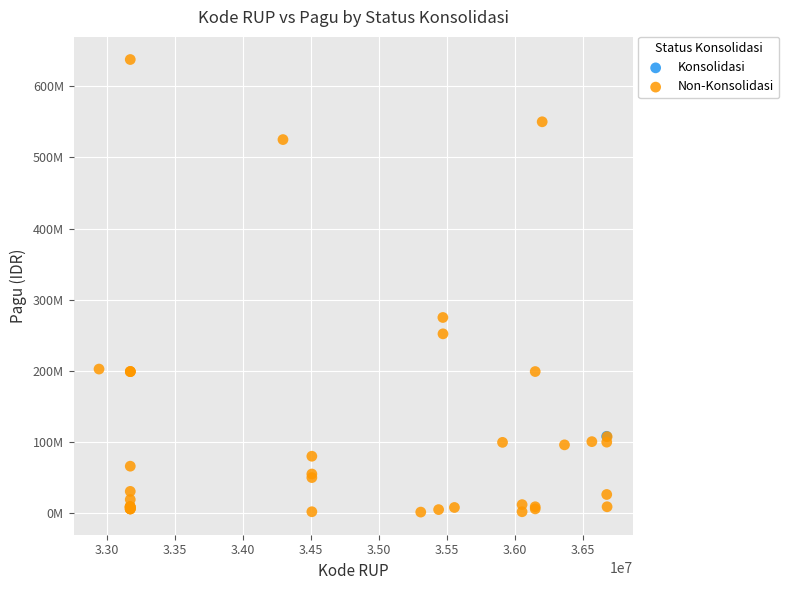

What are all the series names shown in the legend?

Konsolidasi, Non-Konsolidasi